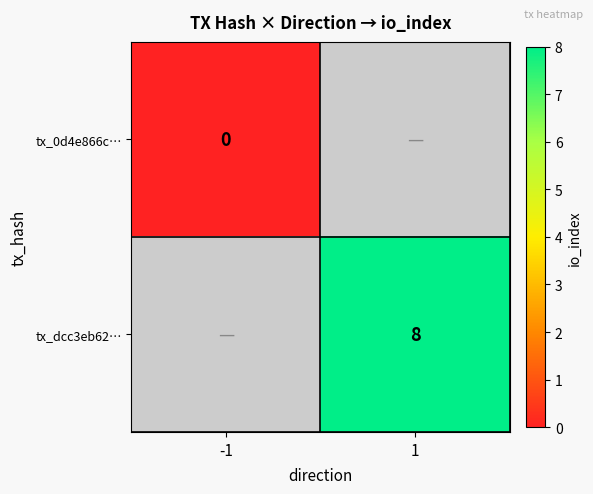

The value of tx_dcc3eb62… at 1 is 4. True or false?

False